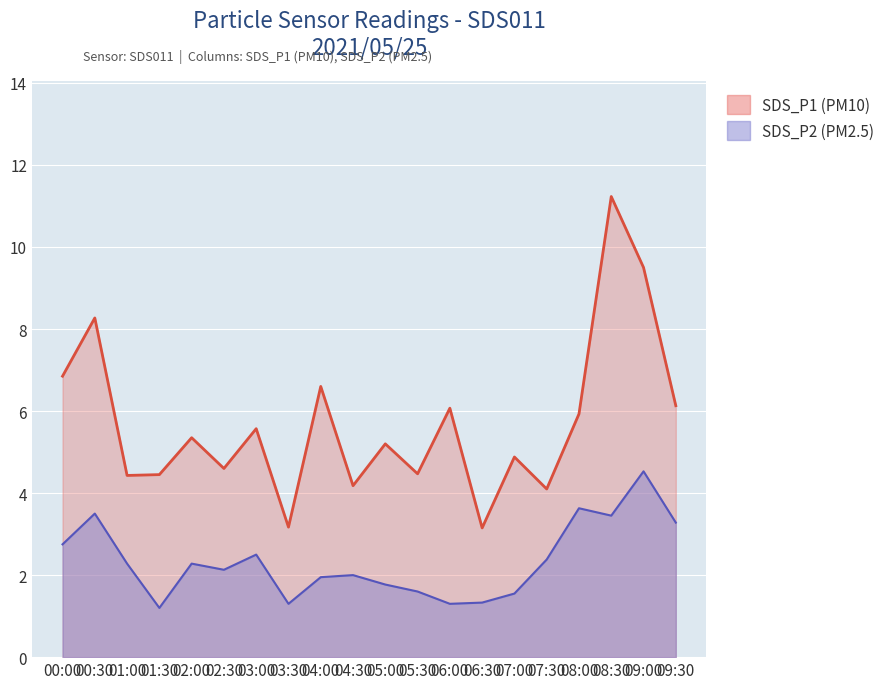

Where is the first local maximum for SDS_P1?

00:30